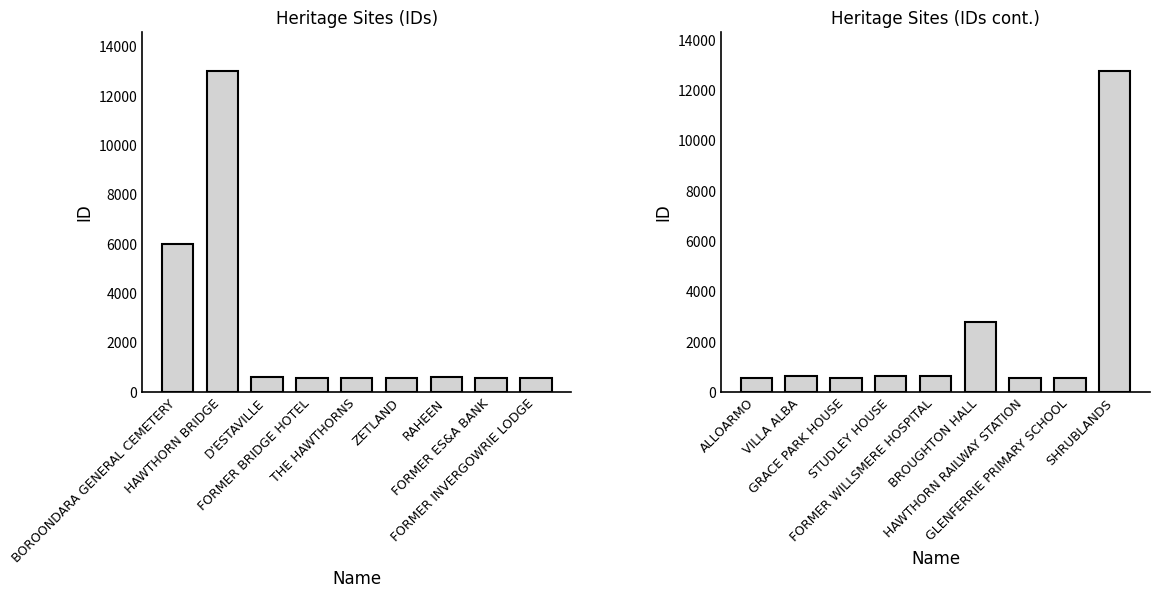

How many data points are above 621?

4